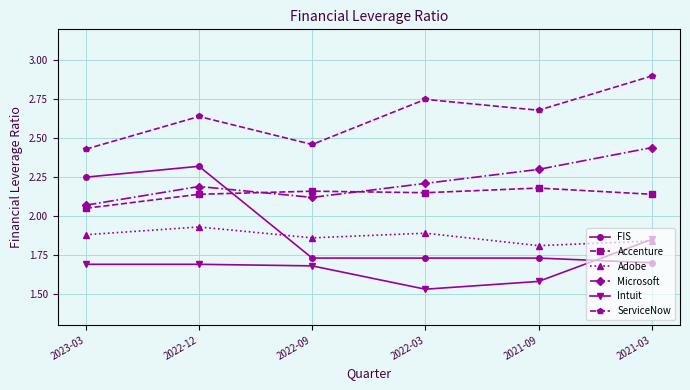

At which label is Accenture closest to 2?

2023-03